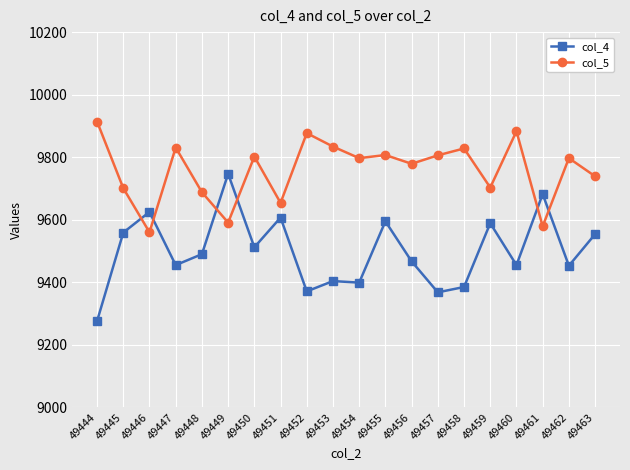

List the series in order of their peak value, lowest first.

col_4, col_5